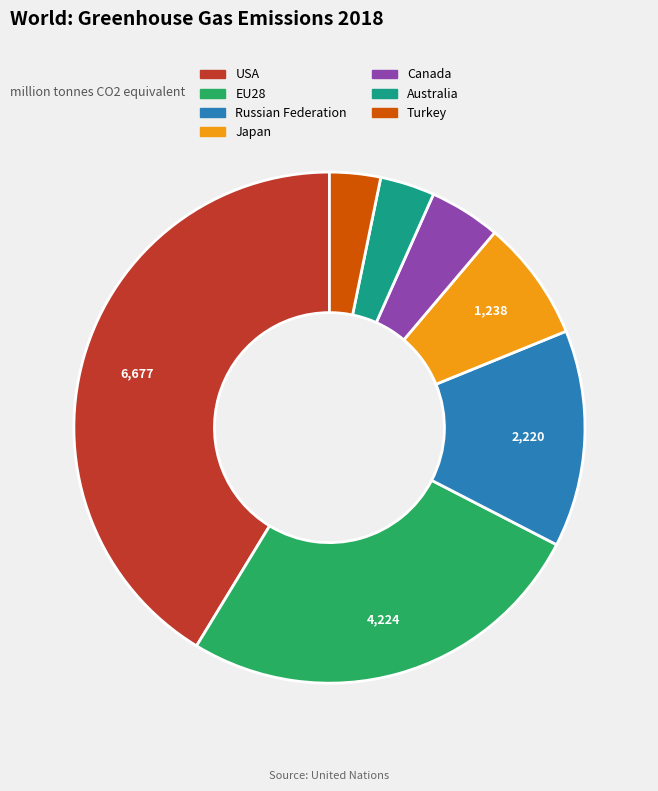

Count the number of slices in the pie.

7